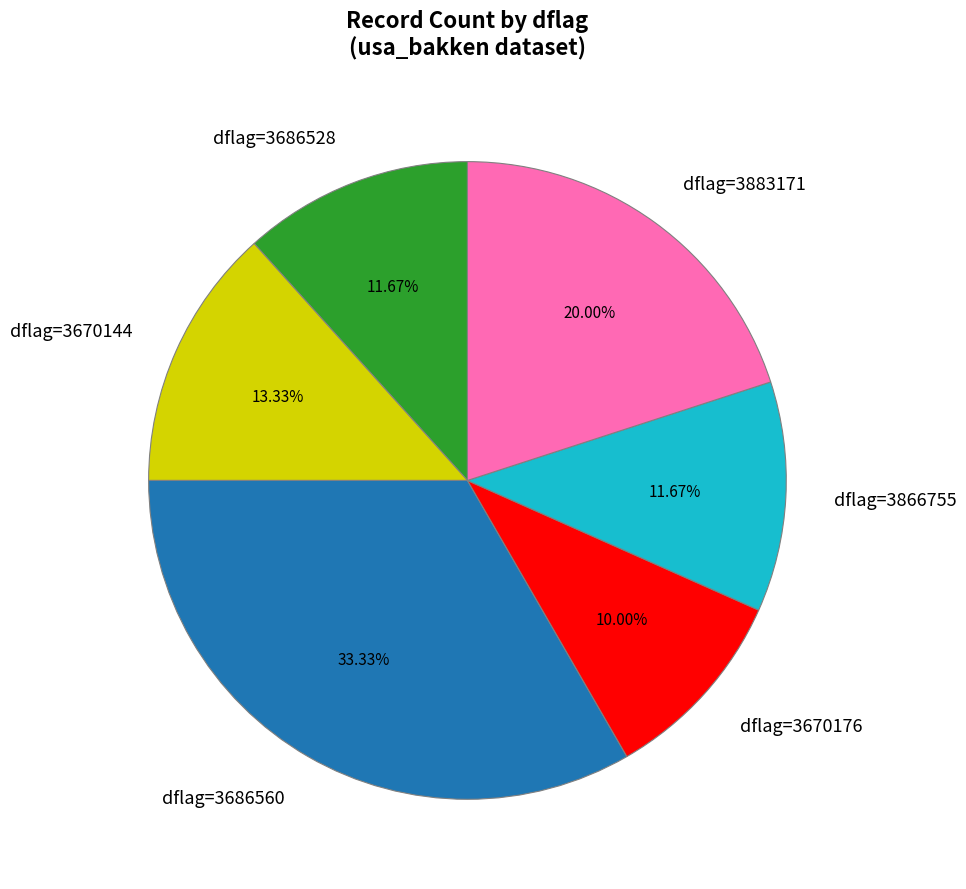

Which category has the biggest portion of the pie?

dflag=3686560